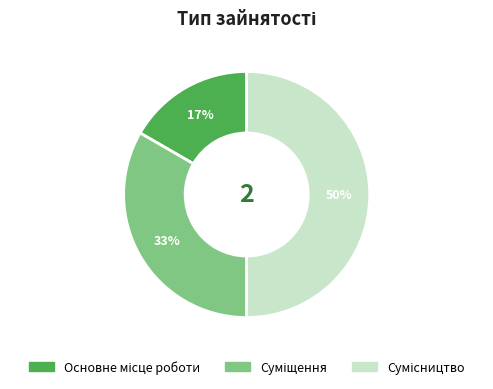

How many segments does this pie chart have?

3